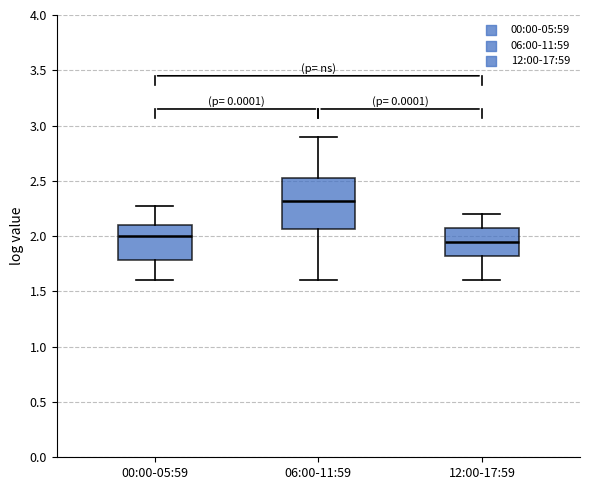

Reading left to right, transcribe this box plot: for each box, give where its median line is, the range the box spans, and where its two whiskers end, as read against the y-axis. The values are not printed on the chart, so give them approximately, as read against the axis.

00:00-05:59: median 2.00, box 1.80 to 2.10, whiskers 1.60 to 2.25
06:00-11:59: median 2.30, box 2.05 to 2.55, whiskers 1.60 to 2.90
12:00-17:59: median 1.95, box 1.80 to 2.10, whiskers 1.60 to 2.20